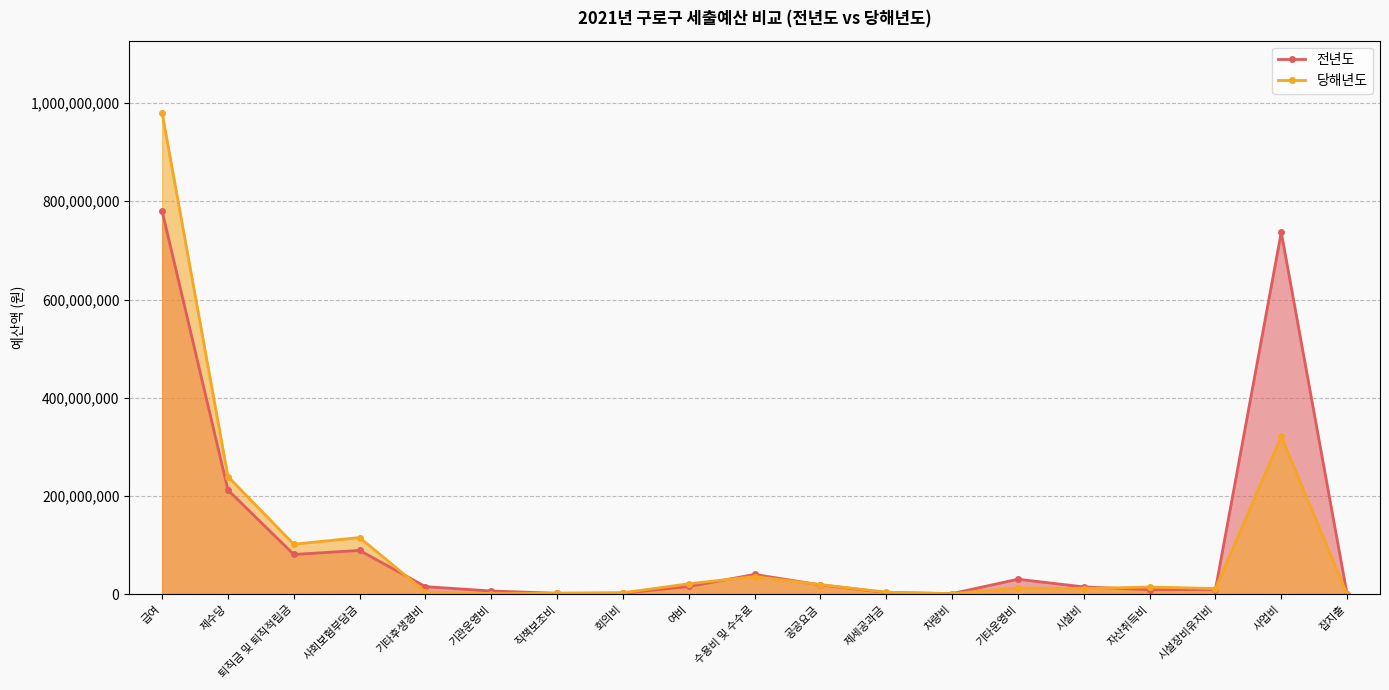

What are all the series names shown in the legend?

전년도, 당해년도